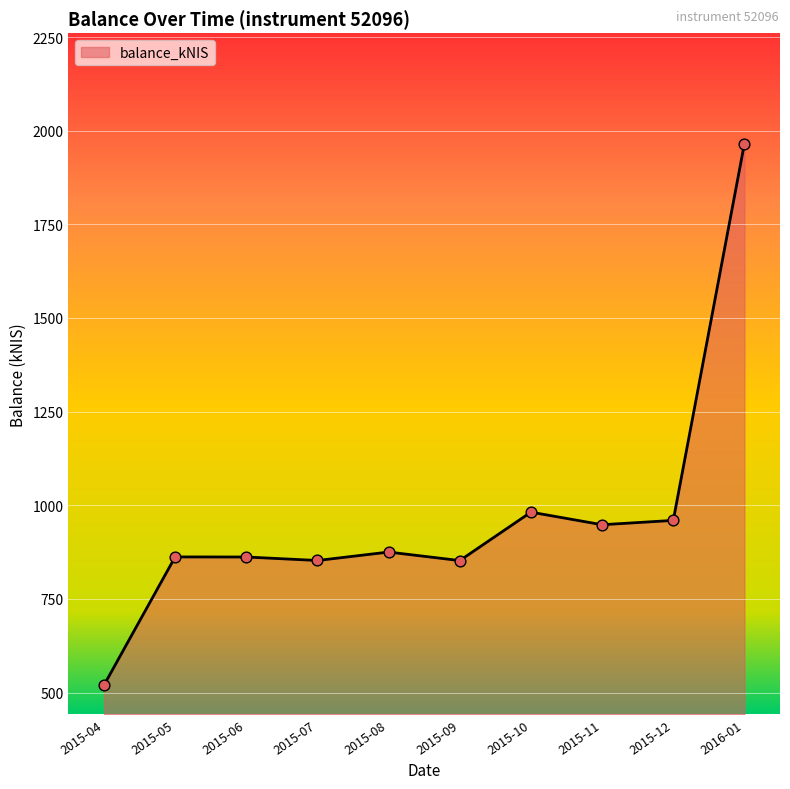

What is the change in value from 2015-09 to 2015-11?

+95.7